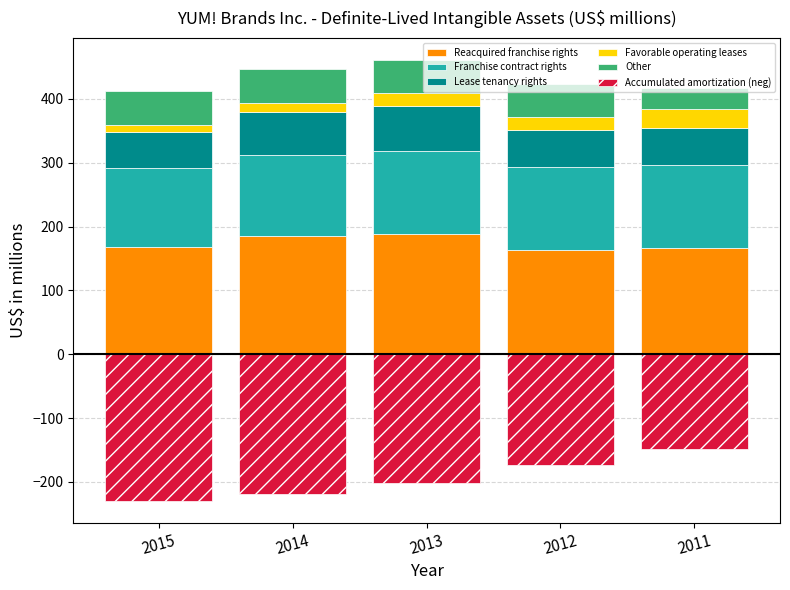

Which series changed the most between 2014 and 2013?

Accumulated amortization (neg)